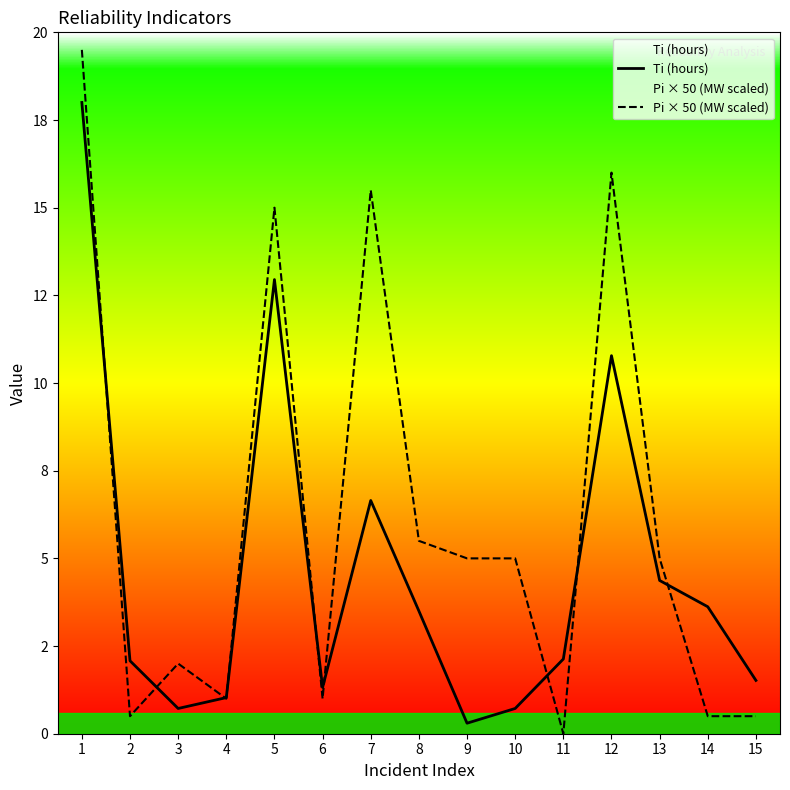

After their last crossing, which series has the higher values: Pi × 50 (MW scaled) or Ti (hours)?

Ti (hours)